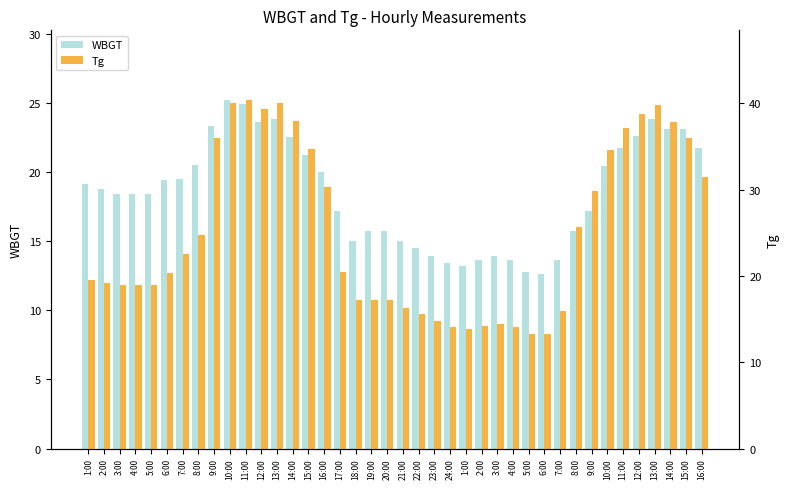

Between 2:00 and 9:00, which series saw the biggest shift?

Tg